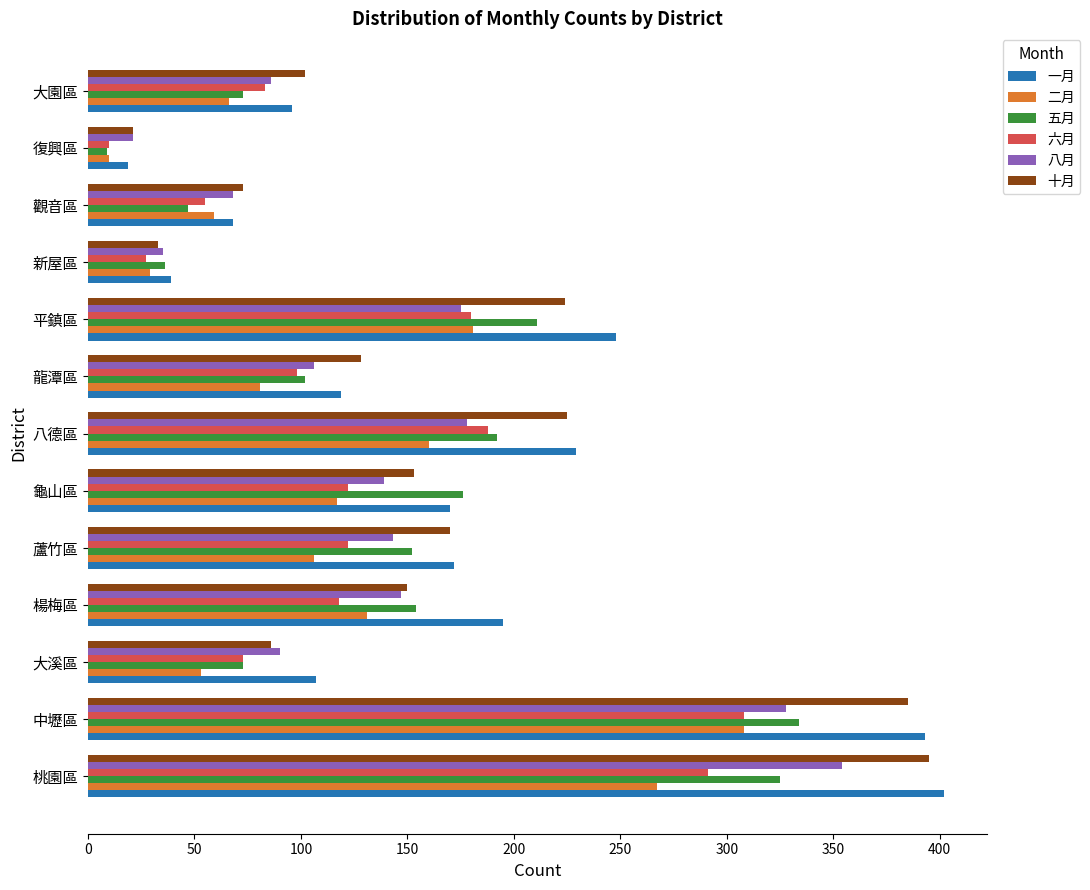

At how many categories does at least one series exceed 165?

7